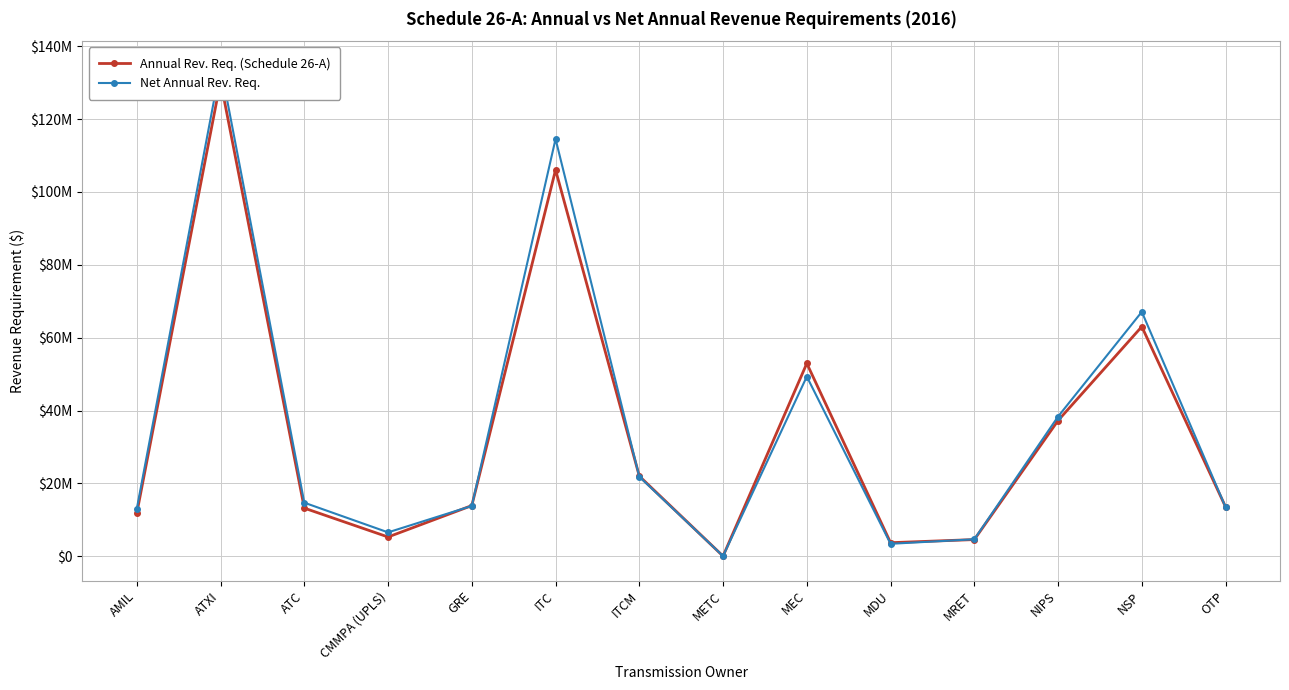

Between NSP and OTP, which is larger?

NSP